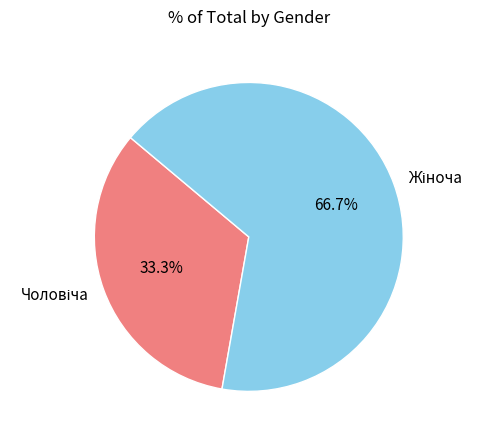

Is there a majority slice in this chart?

Yes